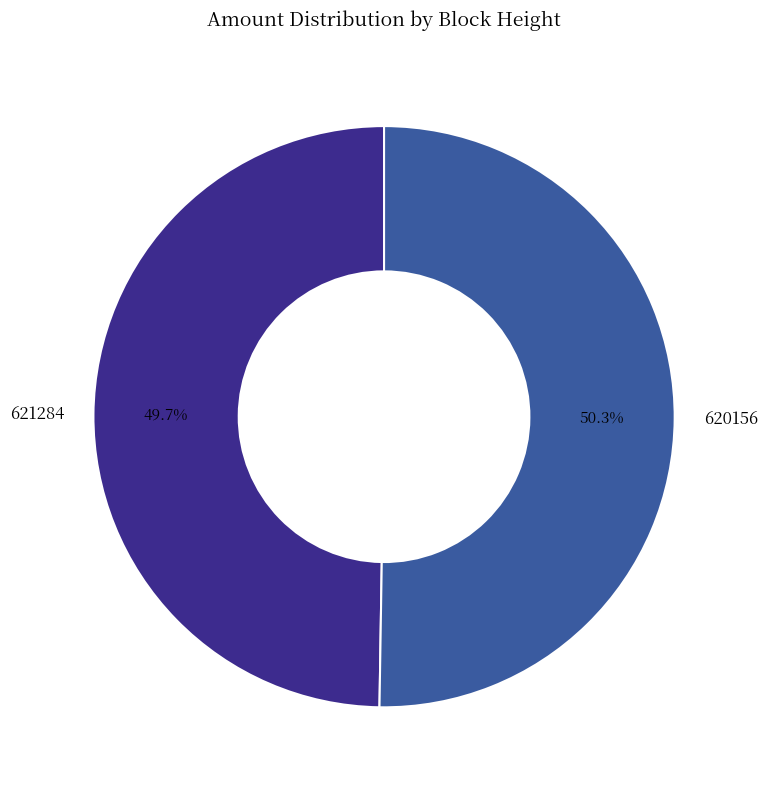

To the nearest percent, what portion does 620156 represent?

50%